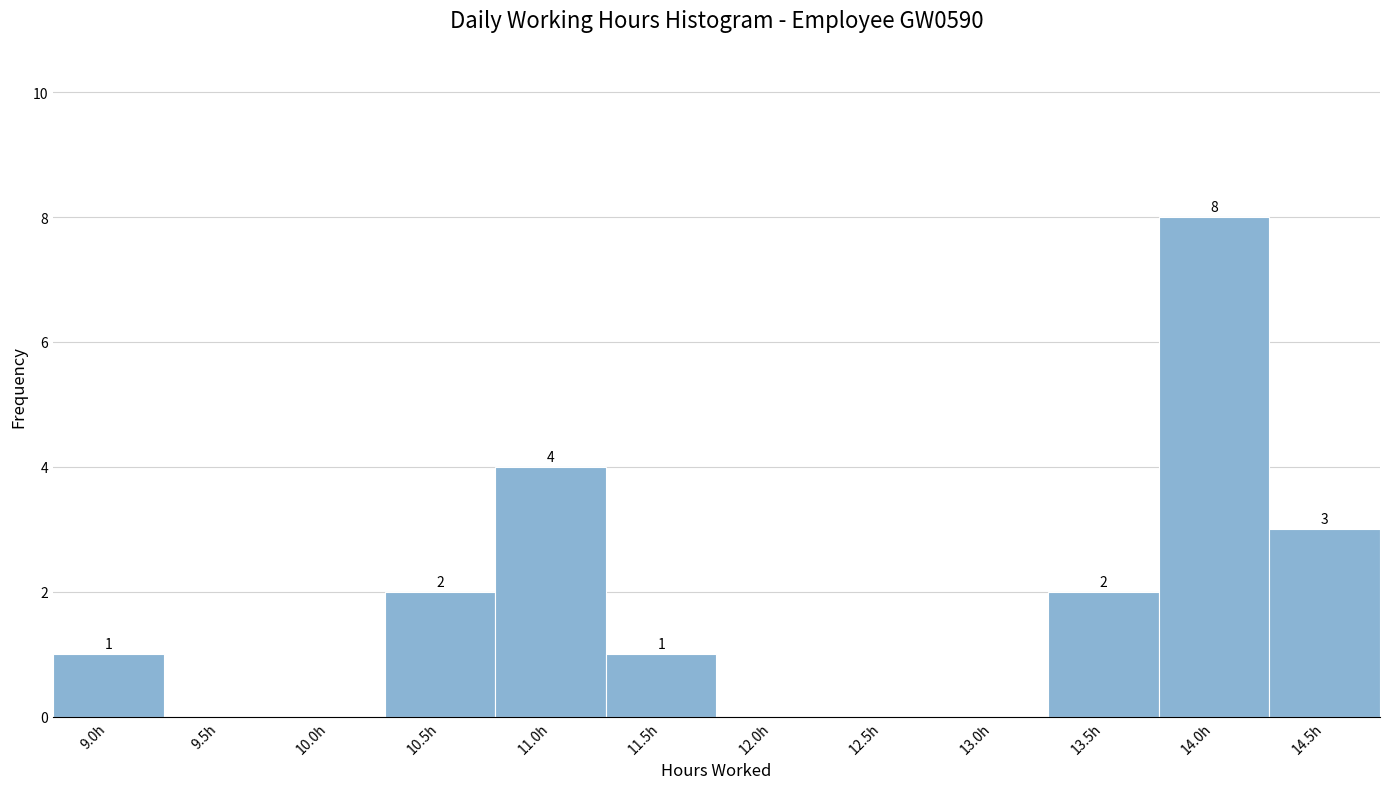

Reading left to right, transcribe all the data shown in this chart.

9.0h=1	9.5h=0	10.0h=0	10.5h=2	11.0h=4	11.5h=1	12.0h=0	12.5h=0	13.0h=0	13.5h=2	14.0h=8	14.5h=3